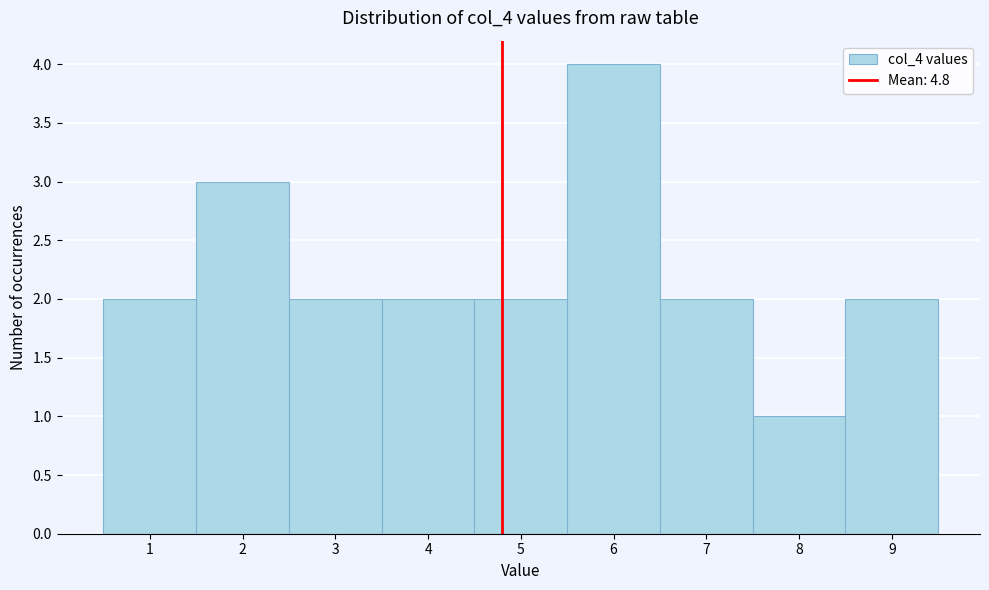

Which range on the x-axis has the tallest bar?

5.5 to 6.5